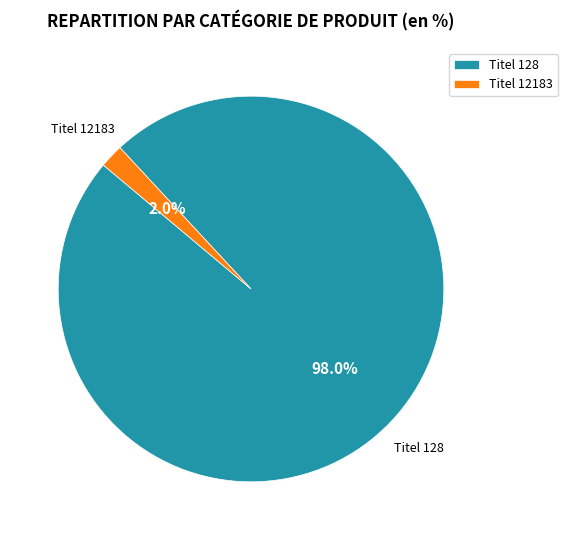

How many segments does this pie chart have?

2